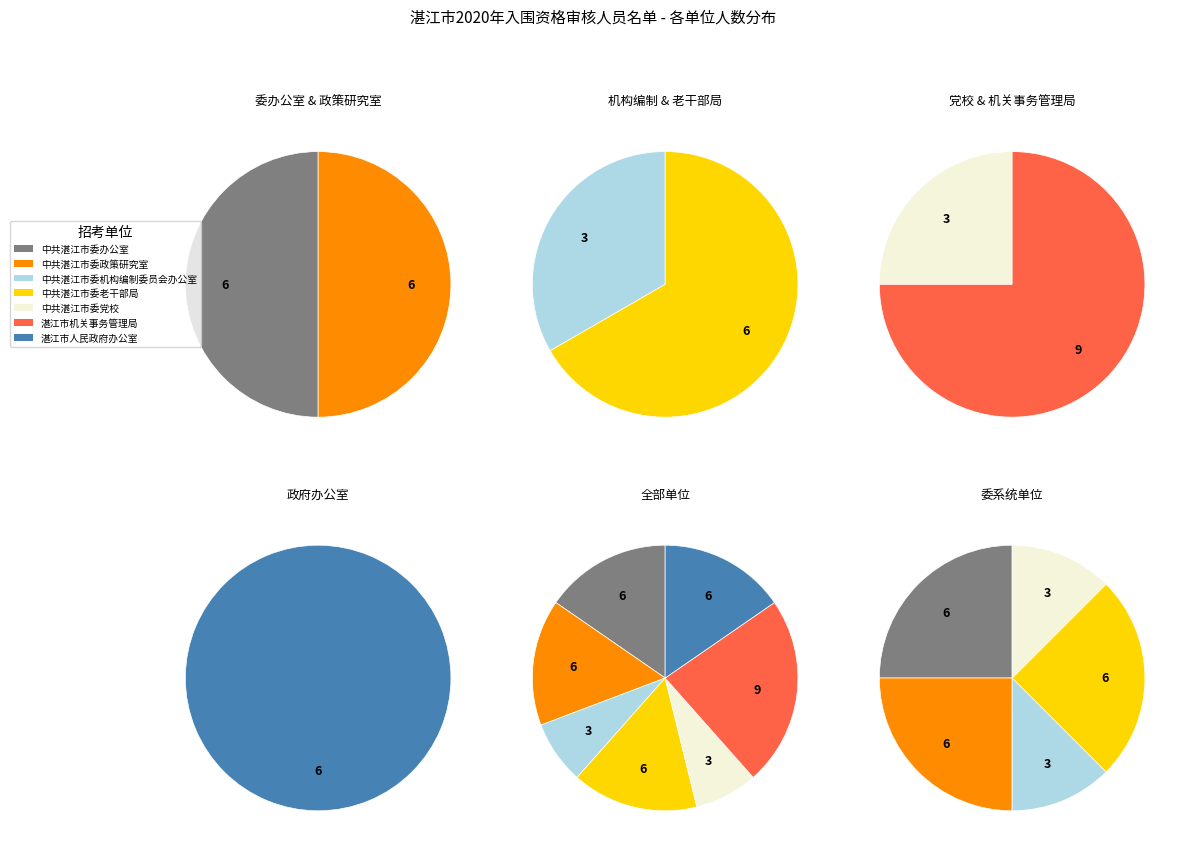

True or false: 湛江市人民政府办公室 accounts for 29% of the total.

False